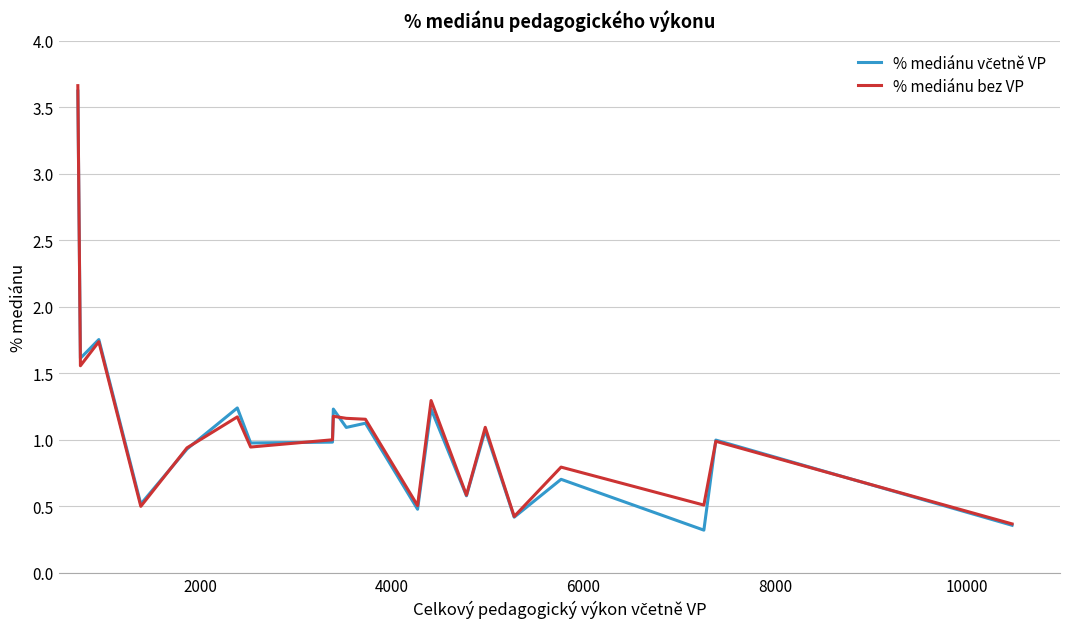

What is the minimum value shown in the chart?

0.3